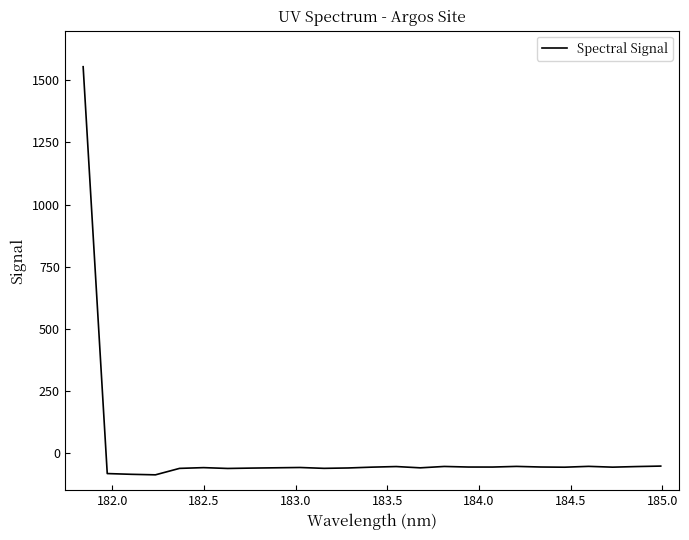

How many values exceed -57?

10